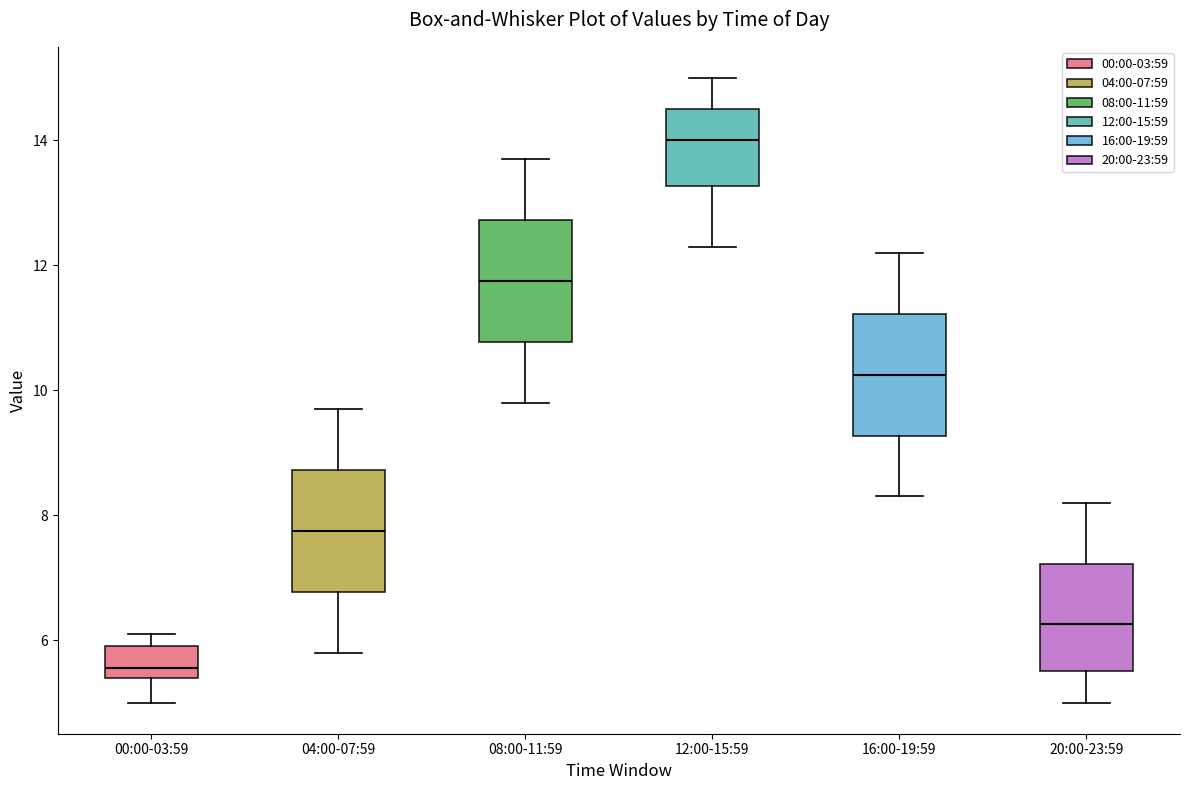

Which box's median line is the lowest?

00:00-03:59